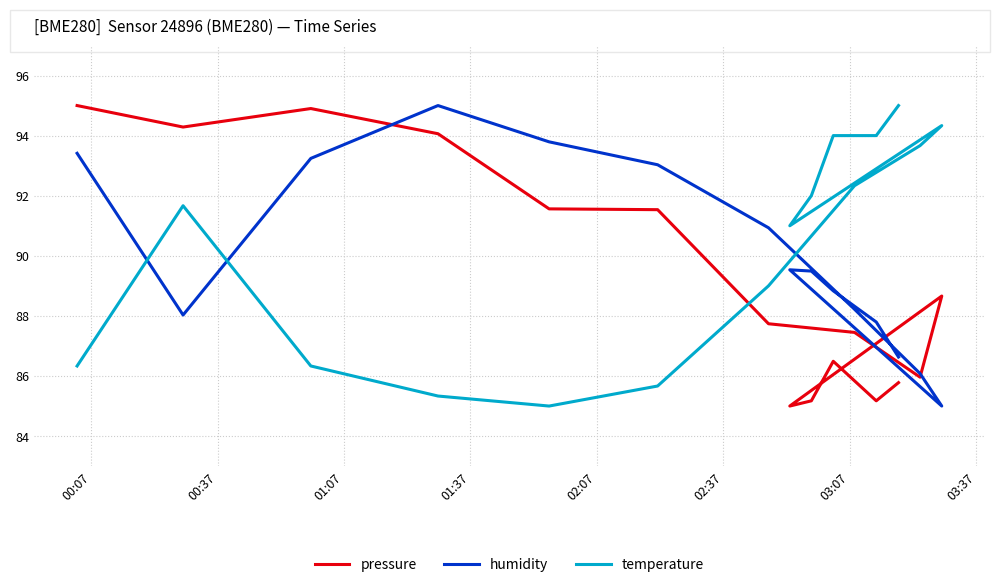

What is the sum of all pressure values?

1338.8